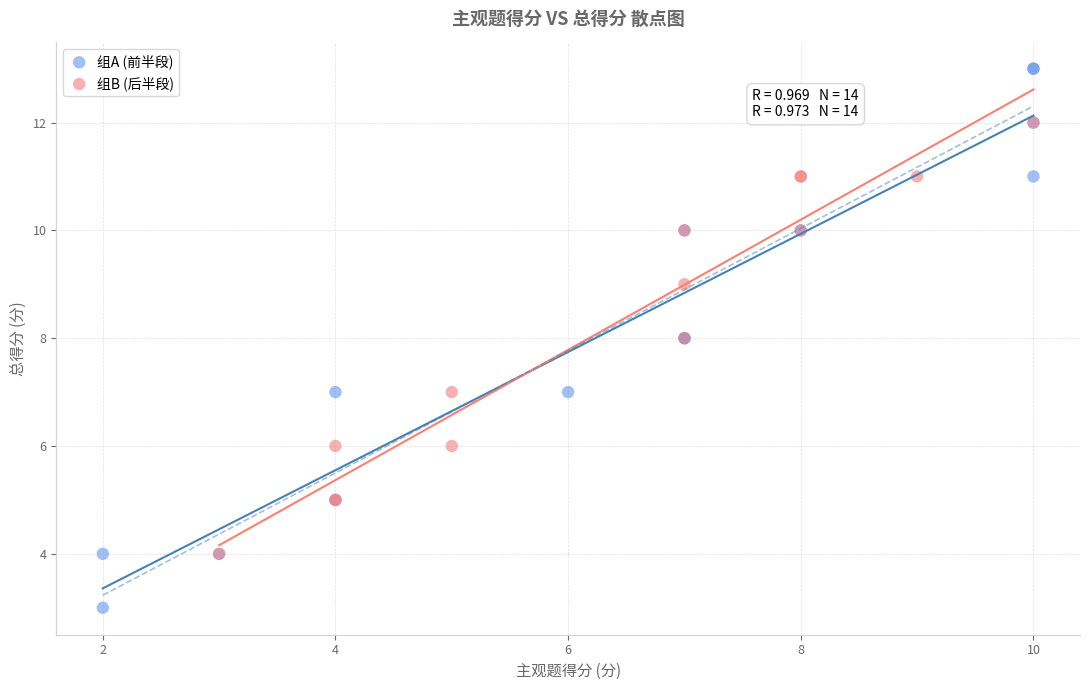

Which series has the widest spread of Y values?

组A (前半段)